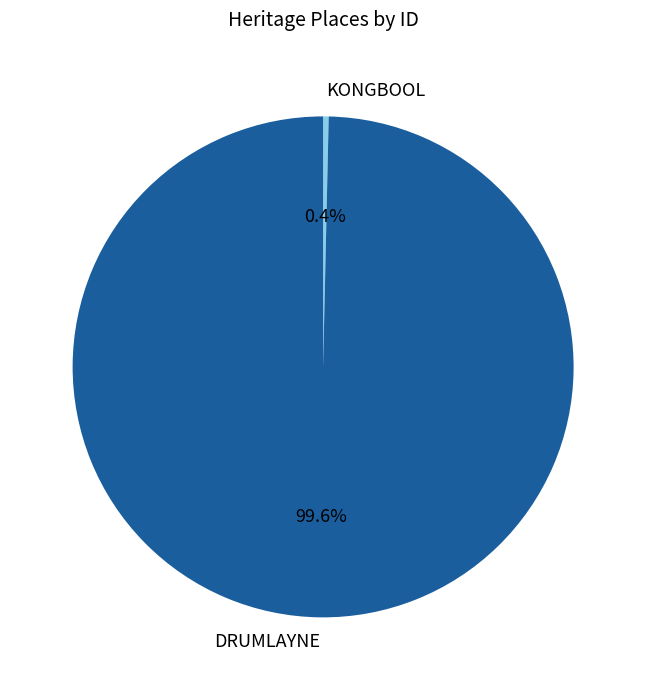

Count the number of slices in the pie.

2